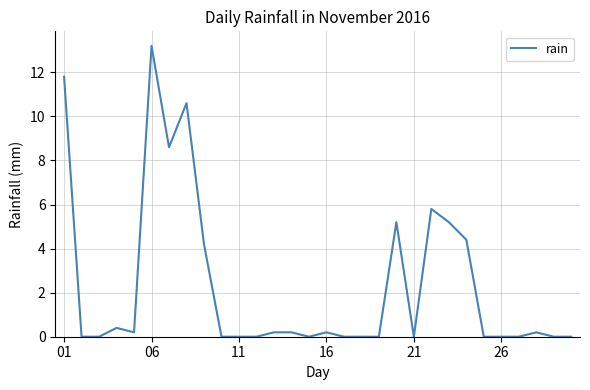

What is the sum of all values?

70.4